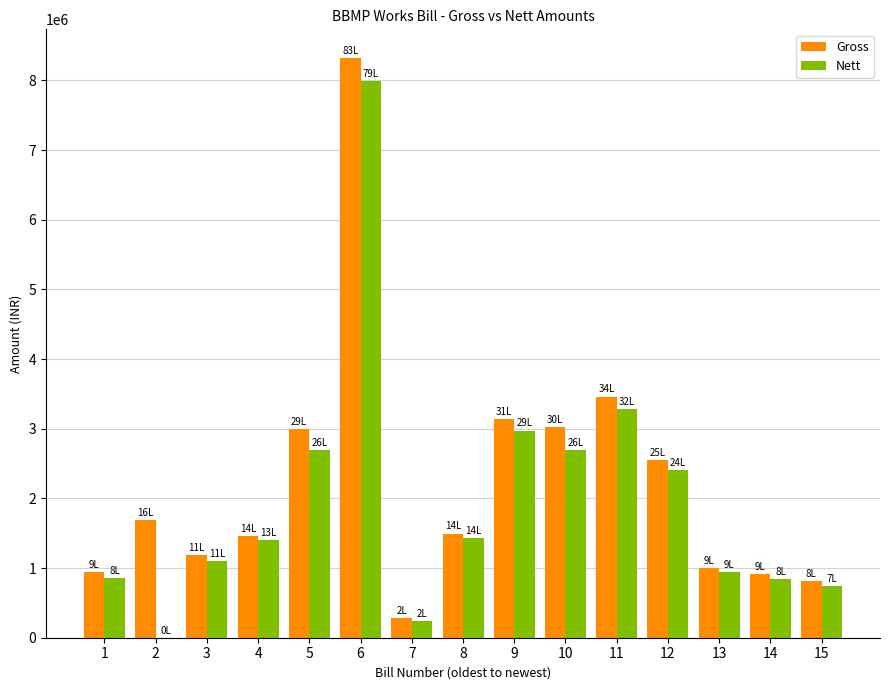

Between 3 and 11, which series saw the biggest shift?

Gross